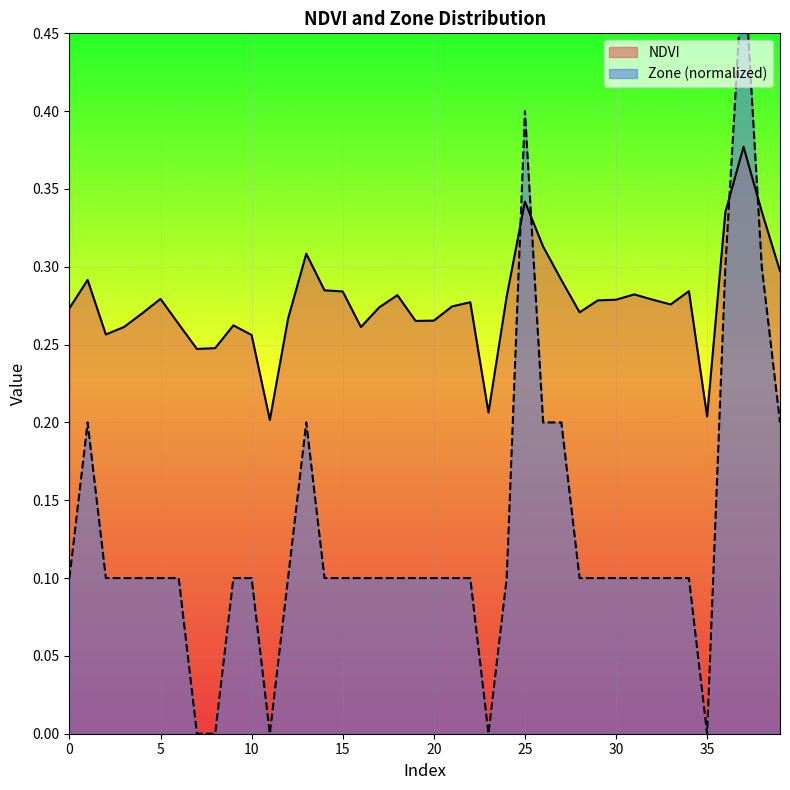

What is the minimum value for NDVI?

0.2